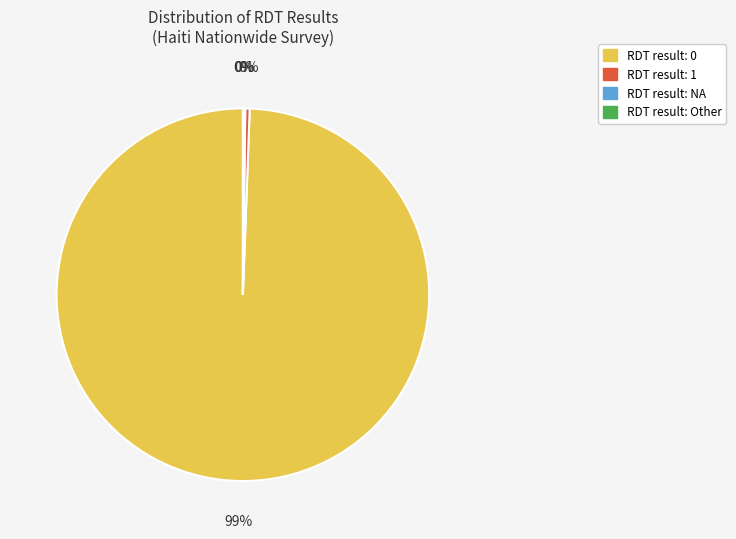

To the nearest percent, what is the average slice percentage?

25%